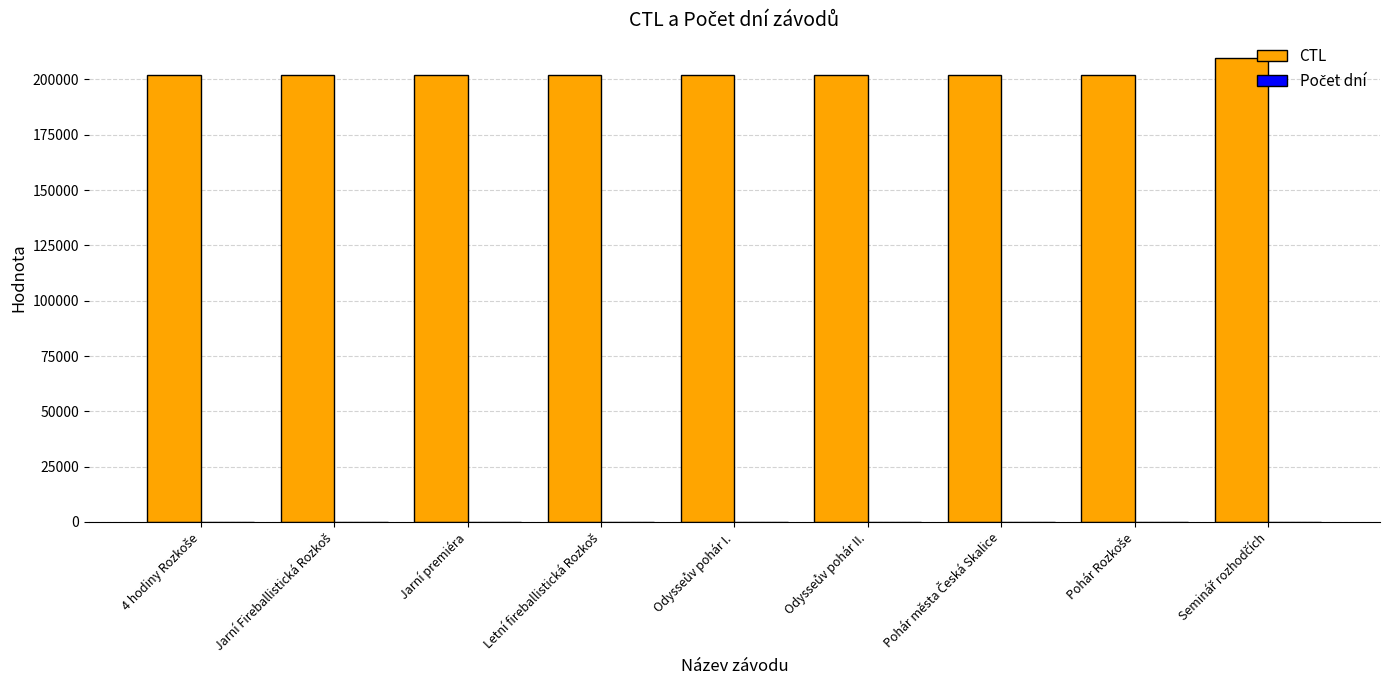

What is the sum of all CTL values?

1824343